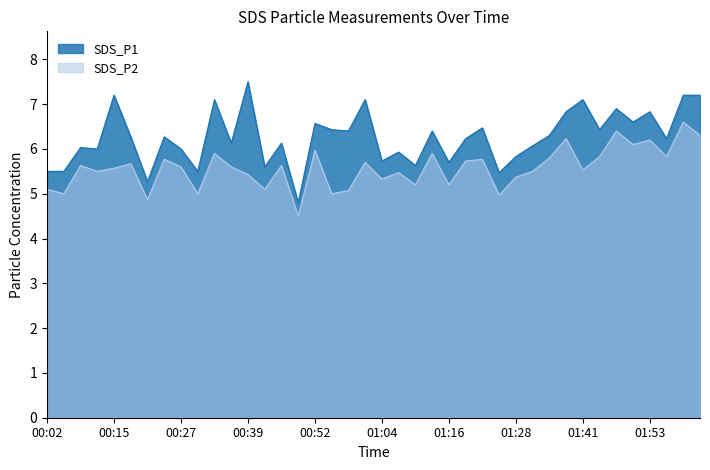

What is the difference between the maximum and minimum values in the SDS_P1 series?

2.7